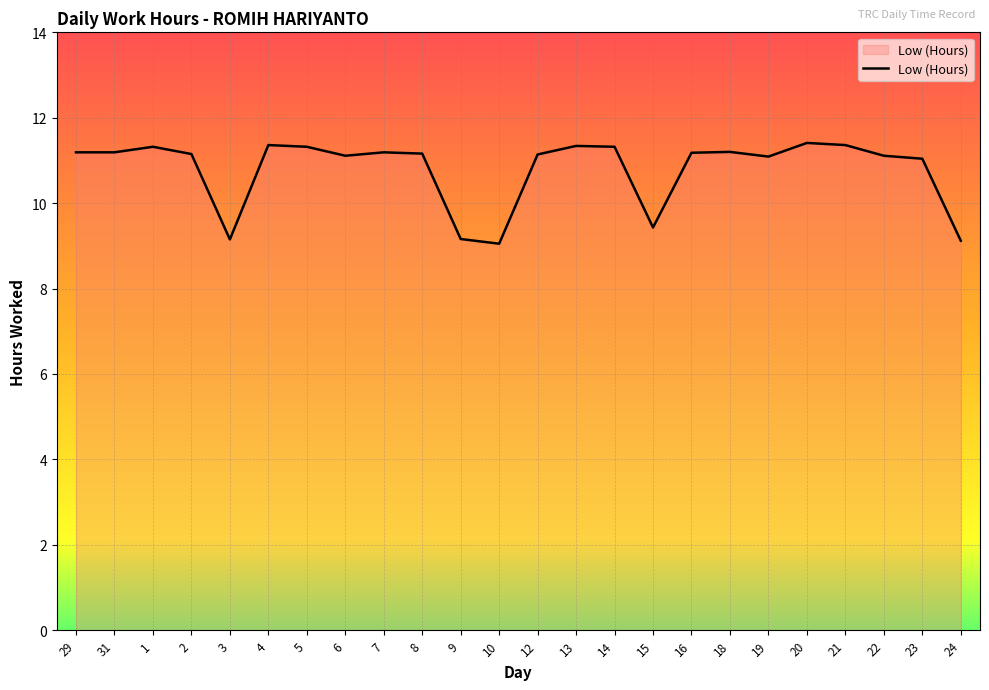

What is the change in value from 13 to 15?

-1.9